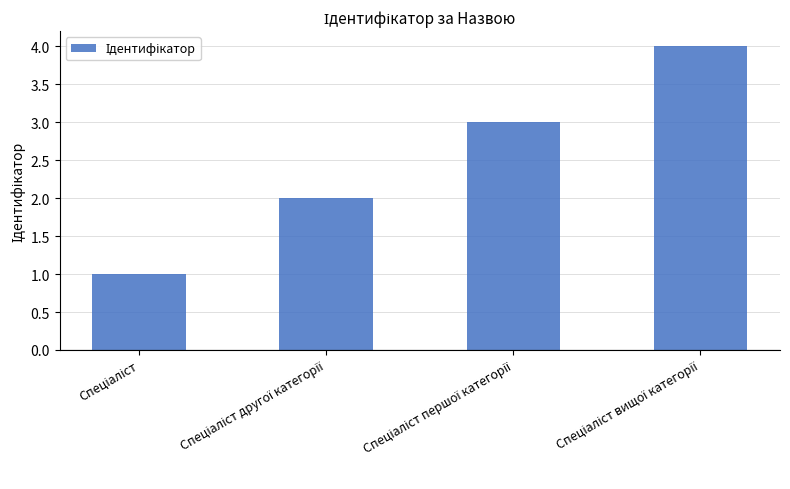

What is the maximum value shown in the chart?

4